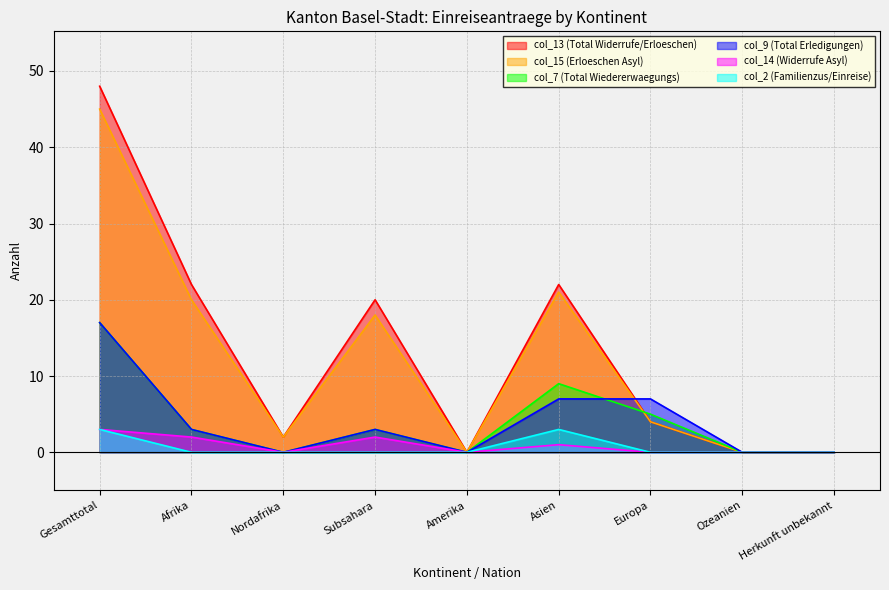

Rank the series at Nordafrika from highest to lowest value.

col_13 (Total Widerrufe/Erloeschen), col_15 (Erloeschen Asyl), col_7 (Total Wiedererwaegungs), col_9 (Total Erledigungen), col_14 (Widerrufe Asyl), col_2 (Familienzus/Einreise)